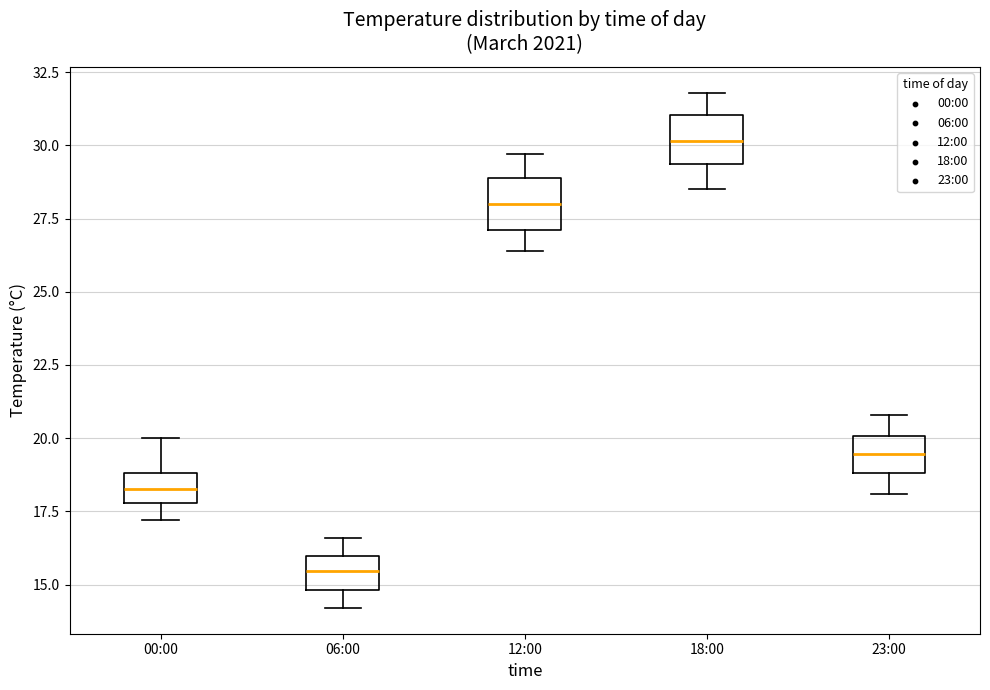

Reading left to right, read every box against the y-axis: the position of its median line, the range the box covers, and the ends of its whiskers. The values are not printed on the chart, so give them approximately, as read against the axis.

00:00: median 18.5, box 18.0 to 19.0, whiskers 17.0 to 20.0
06:00: median 15.5, box 15.0 to 16.0, whiskers 14.0 to 16.5
12:00: median 28.0, box 27.0 to 29.0, whiskers 26.5 to 29.5
18:00: median 30.0, box 29.5 to 31.0, whiskers 28.5 to 32.0
23:00: median 19.5, box 19.0 to 20.0, whiskers 18.0 to 21.0